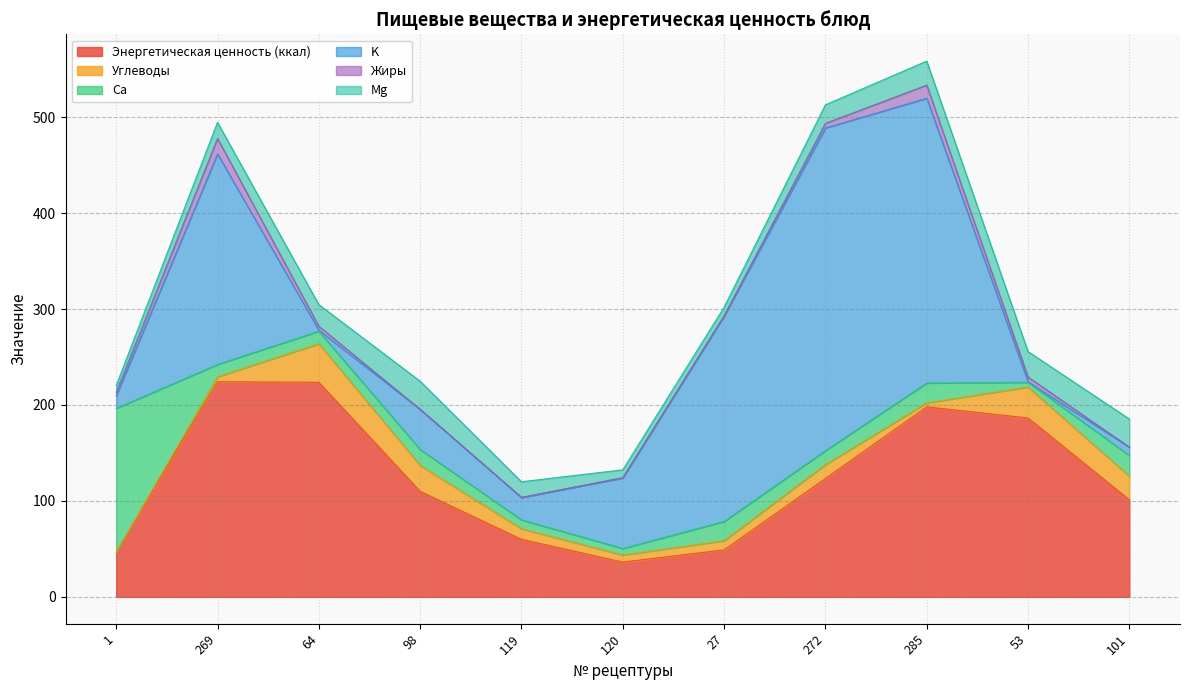

What is the approximate value of Энергетическая ценность (ккал) at 1?

46.5